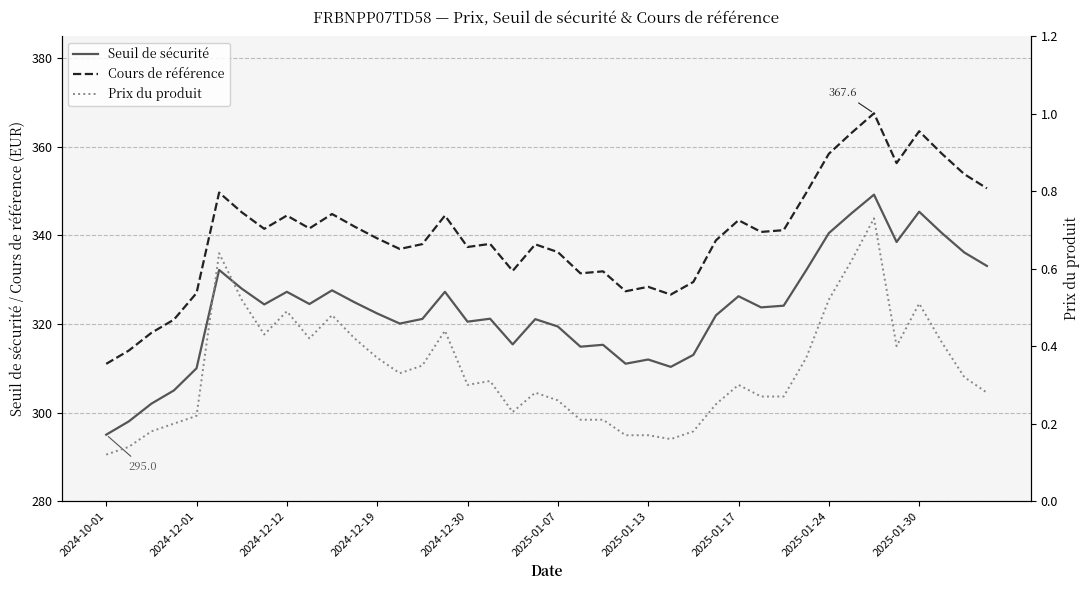

True or false: Seuil de sécurité and Cours de référence intersect in this chart.

False